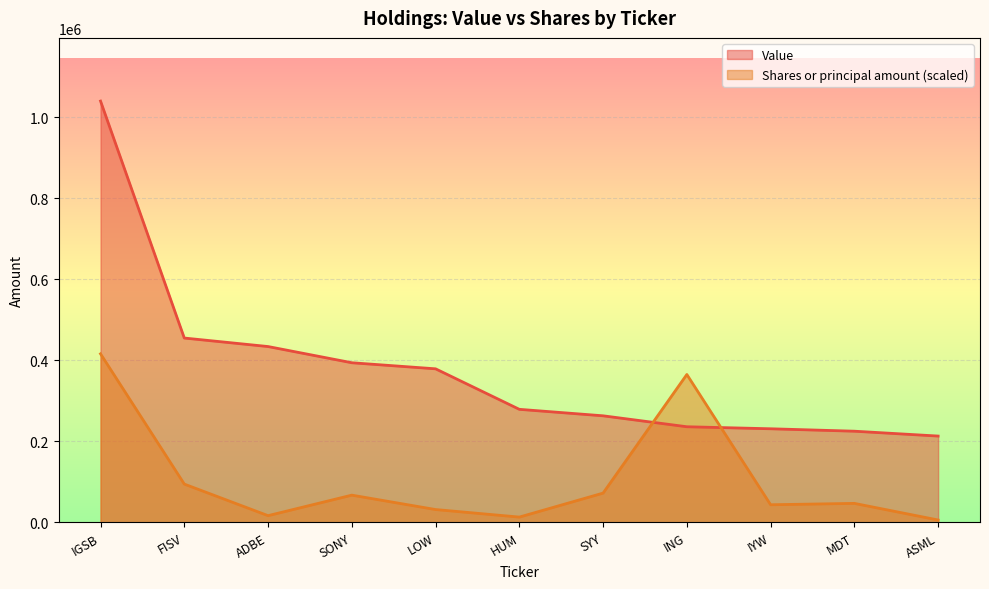

What is the difference between the maximum and minimum values in the Value series?

827000.0